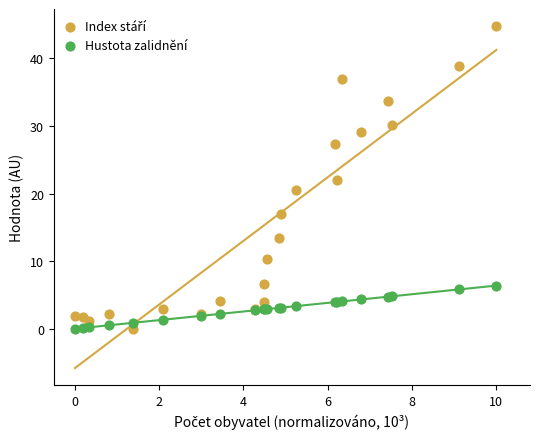

What is the X range (max minus min) for the scatter plot?

10.0